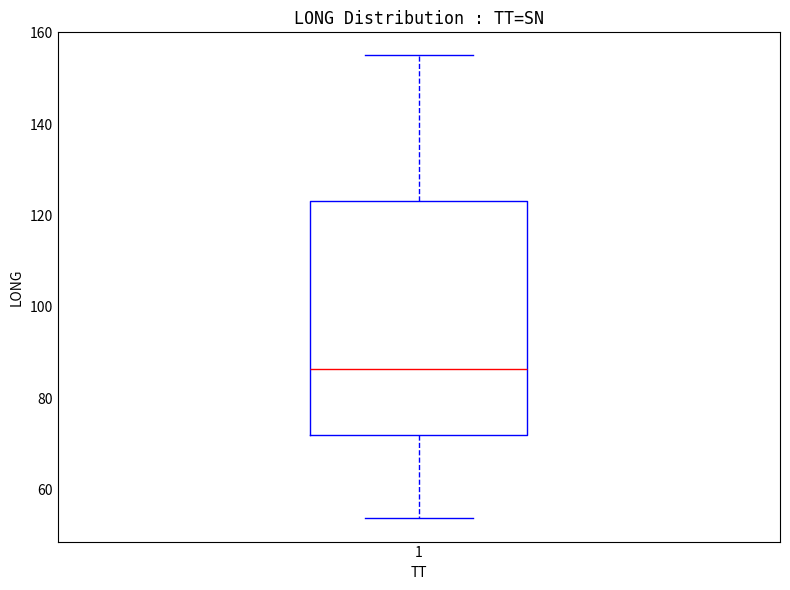

Read this box plot against the y-axis: the position of the median line, the range covered by the box, and the ends of both whiskers. The values are not printed on the chart, so give them approximately, as read against the axis.

median 86, box 72 to 124, whiskers 54 to 156